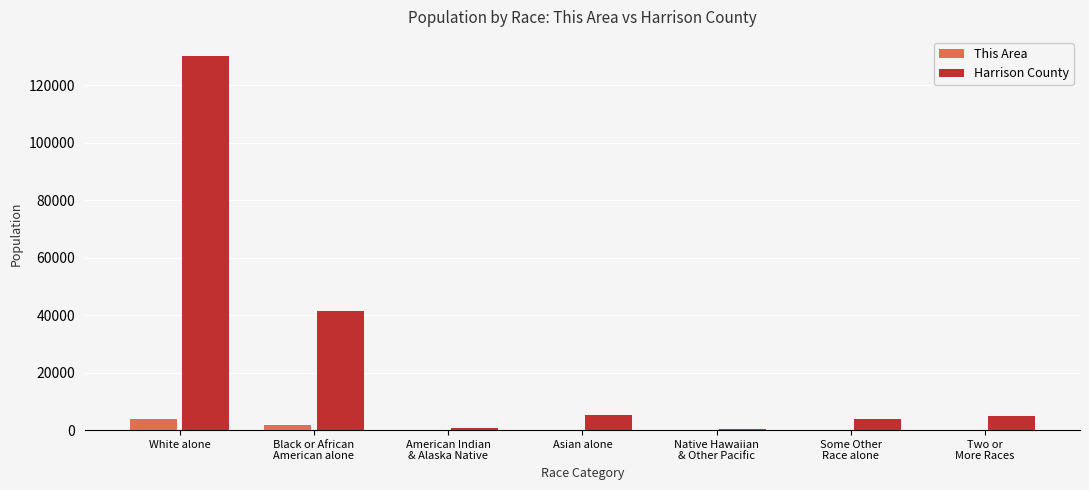

At which category is the sum across all series the highest?

White alone